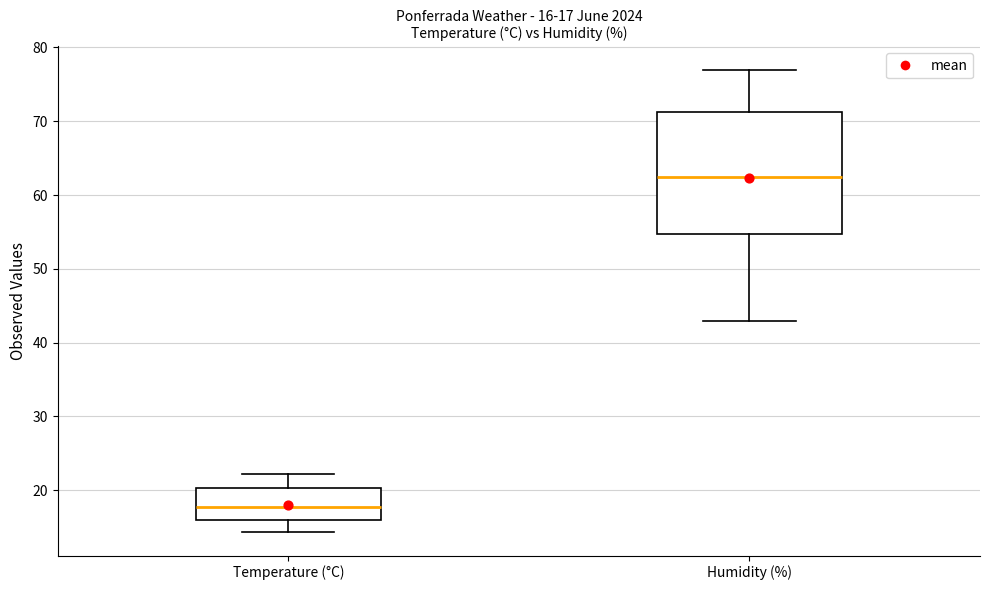

Comparing the boxes themselves (not the whiskers), which one is the tallest?

Humidity (%)